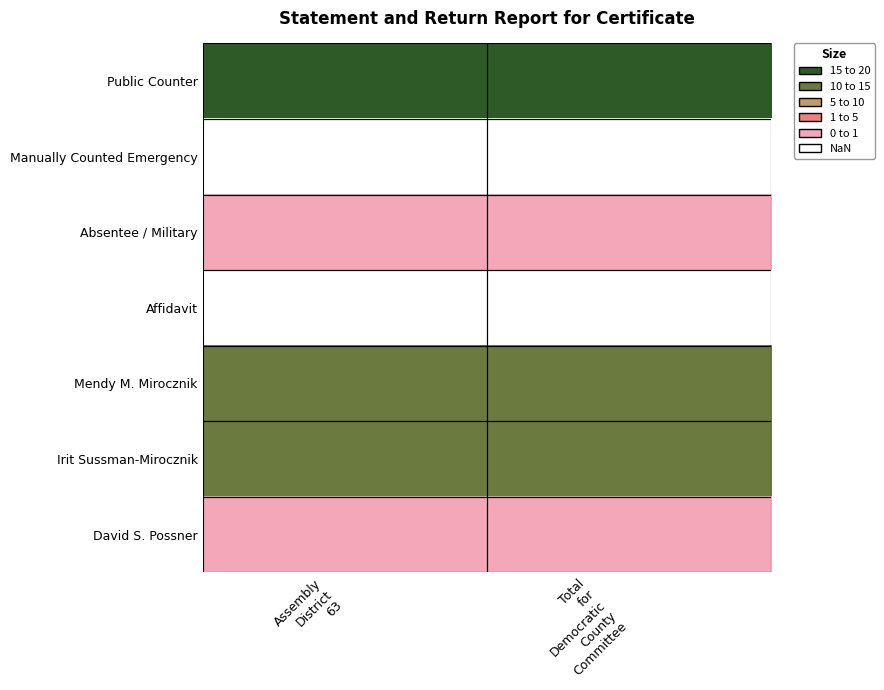

List the series in order of their peak value, highest first.

Public Counter, Mendy M. Mirocznik, Irit Sussman-Mirocznik, Absentee / Military, David S. Possner, Manually Counted Emergency, Affidavit